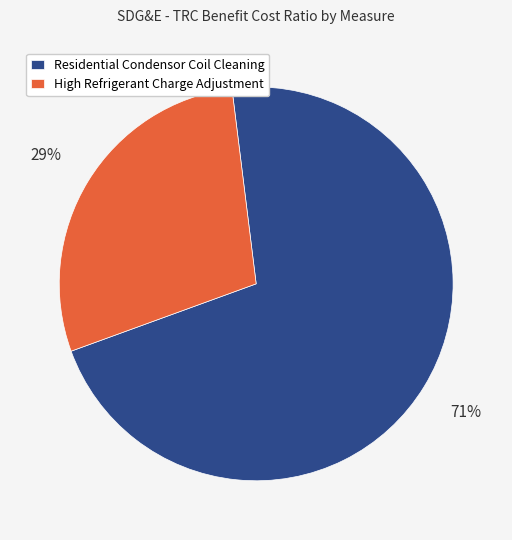

Is High Refrigerant Charge Adjustment the majority of the pie?

No